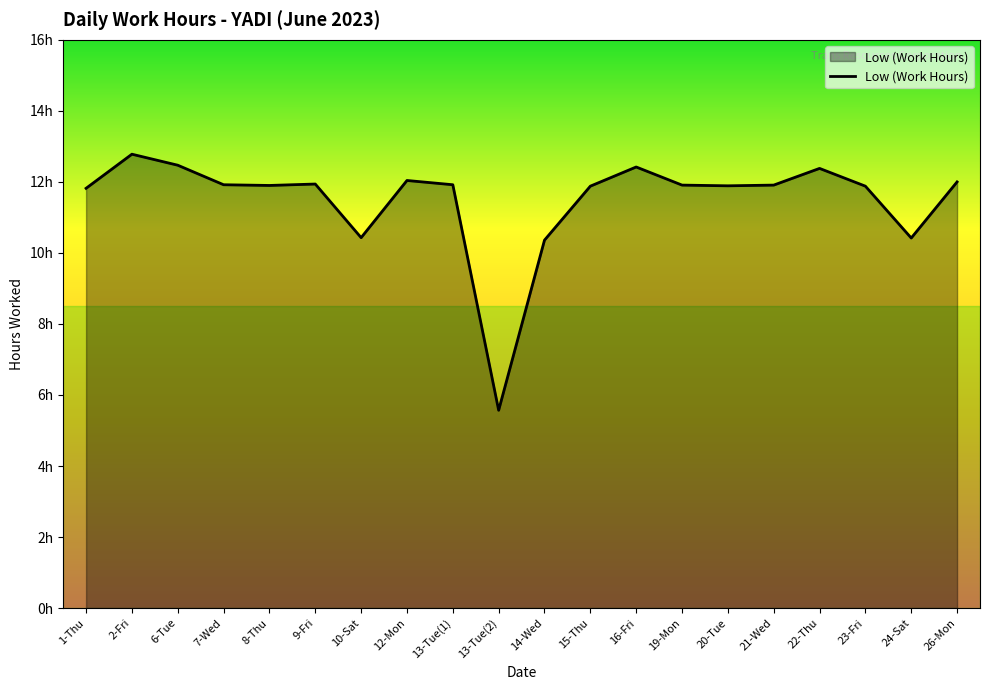

What is the label of the 8th point from the left?

12-Mon